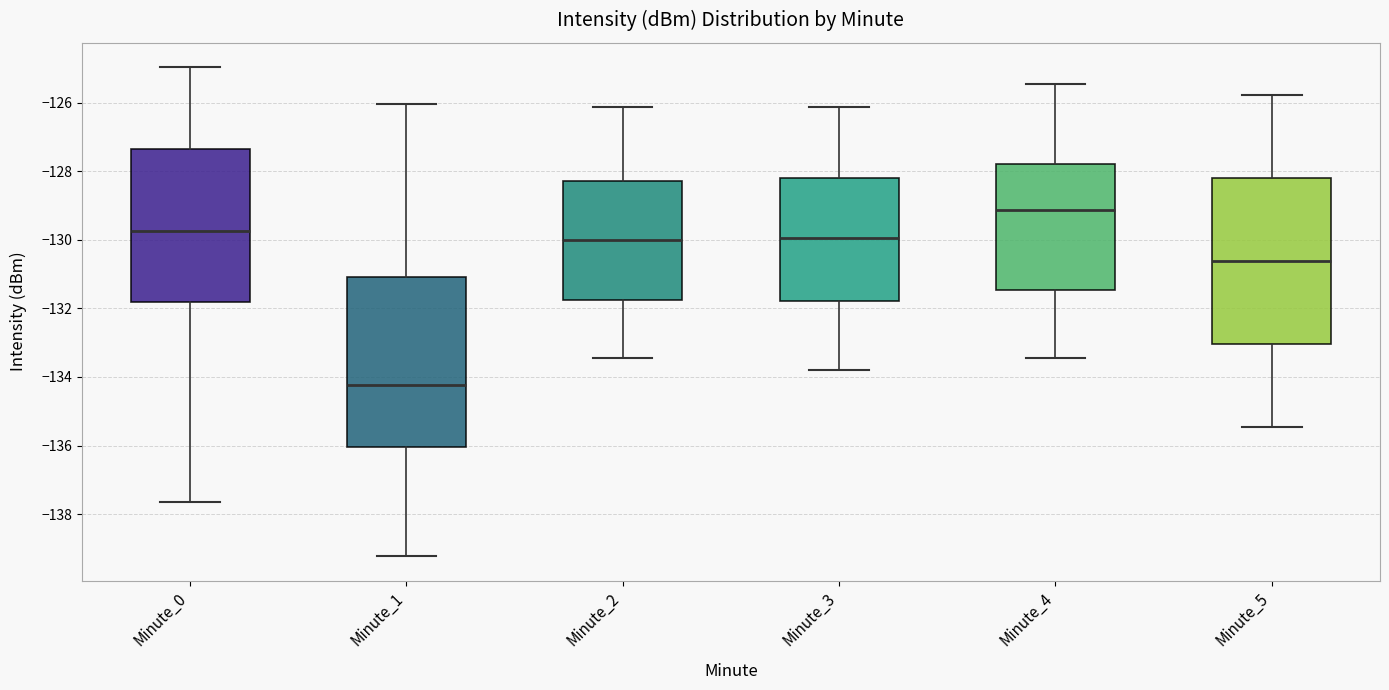

Where does the lower whisker of the box for Minute_1 end on the y-axis? The values are not printed on the chart, so give them approximately, as read against the axis.

-139.2